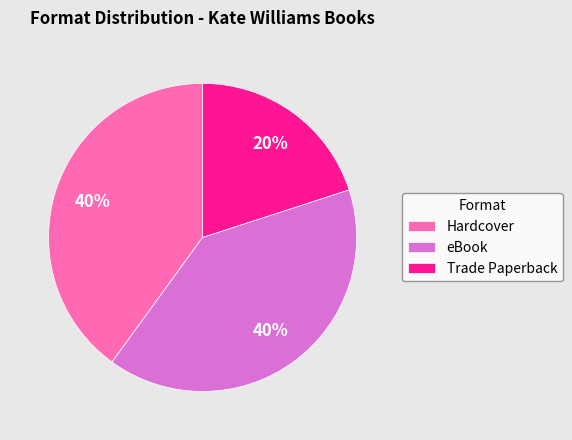

To the nearest percent, what is the difference between the largest and smallest slice percentages?

20%